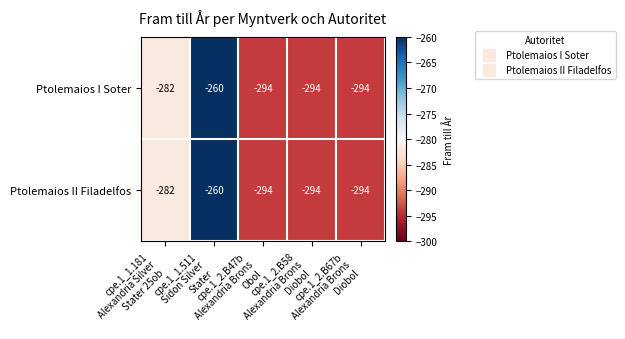

What is the difference between the maximum and minimum values in the Ptolemaios I Soter series?

34